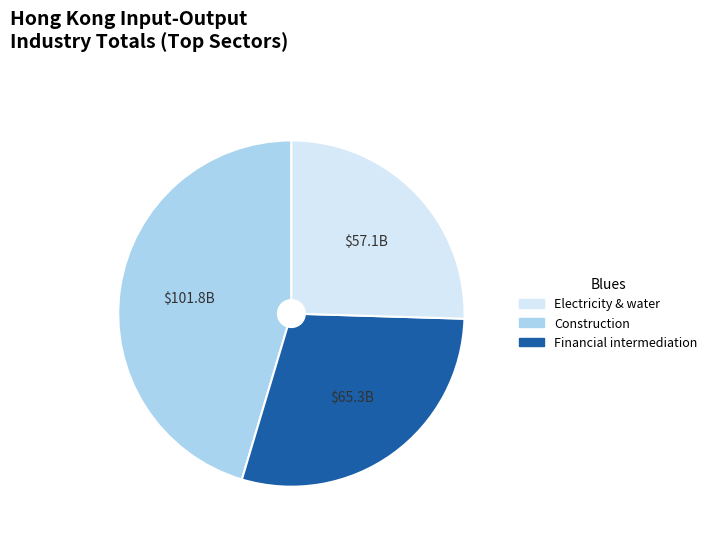

Is there a majority slice in this chart?

No